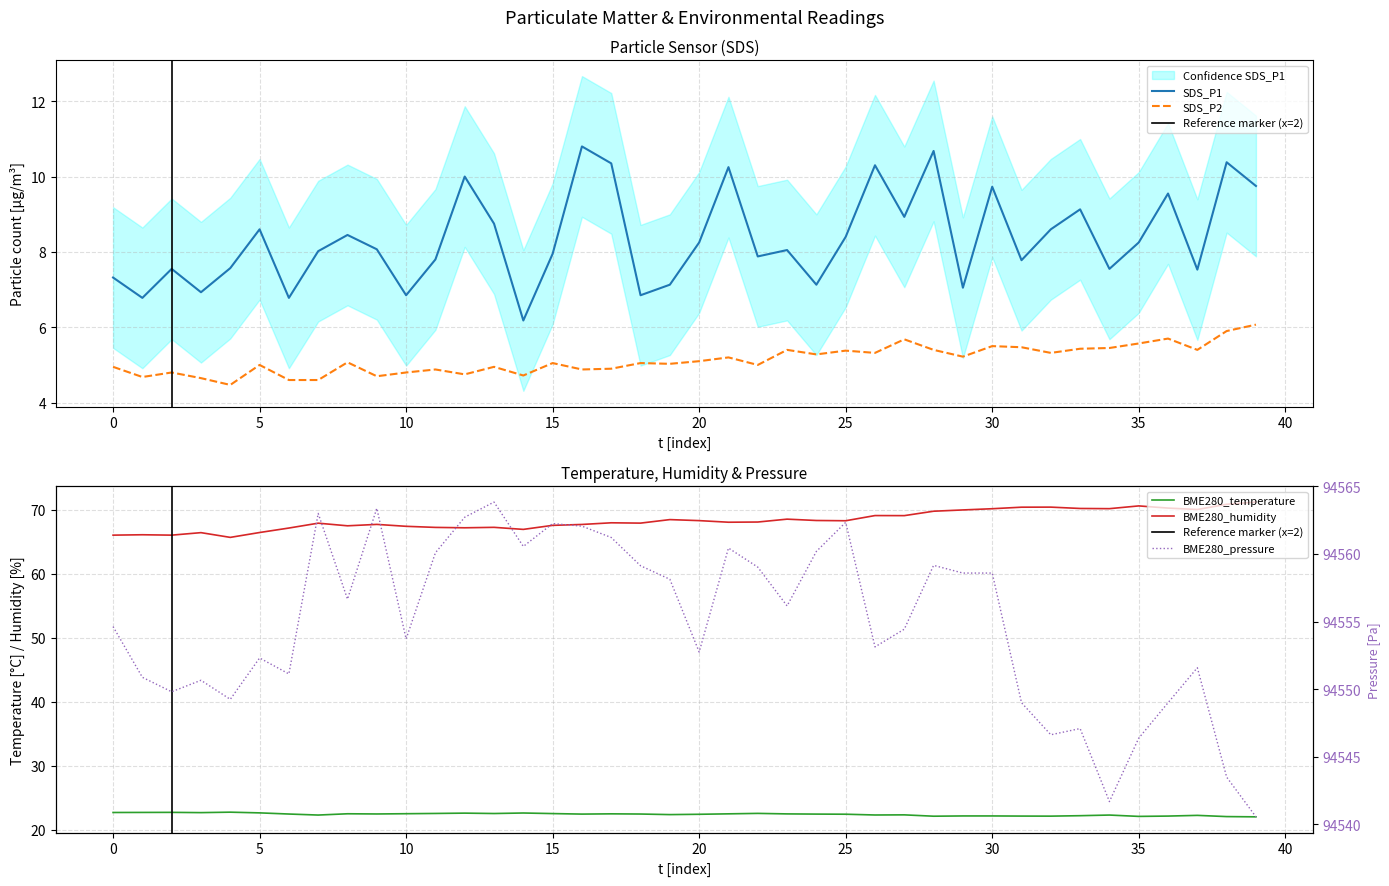

What is the highest value of the SDS_P1 series?

10.8